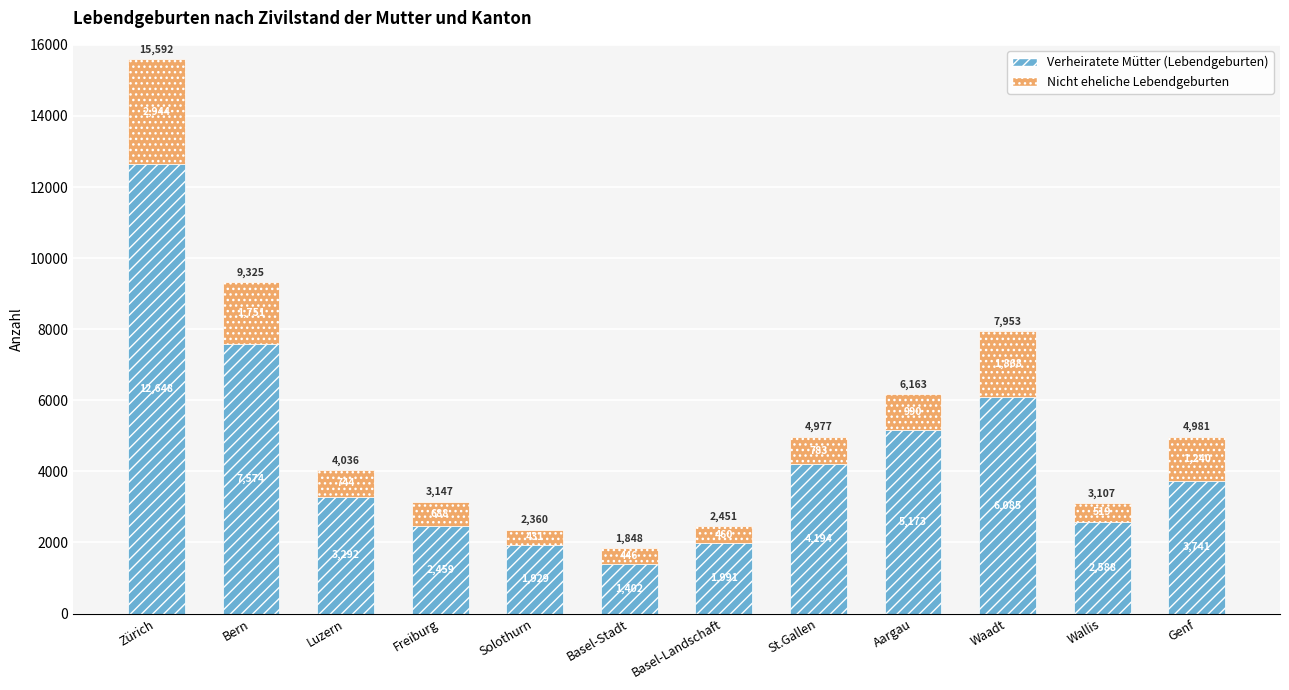

At which label does Verheiratete Mütter (Lebendgeburten) first exceed 3741?

Zürich